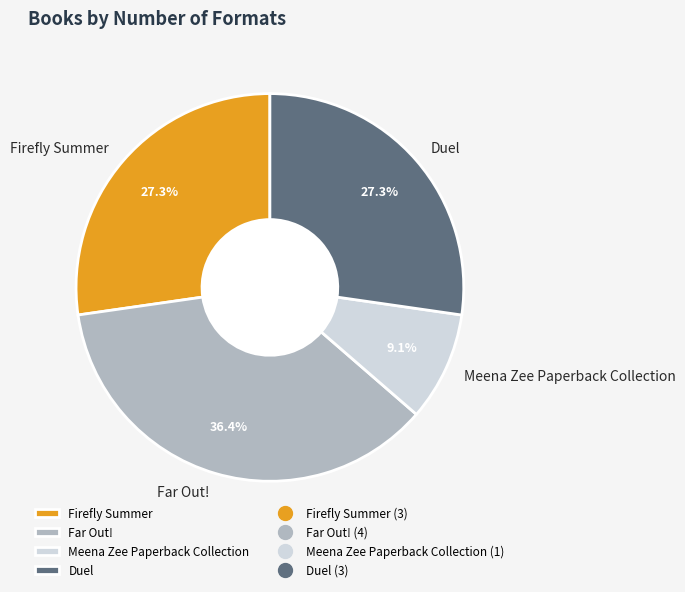

What percentage is the Firefly Summer slice, to the nearest percent?

27%